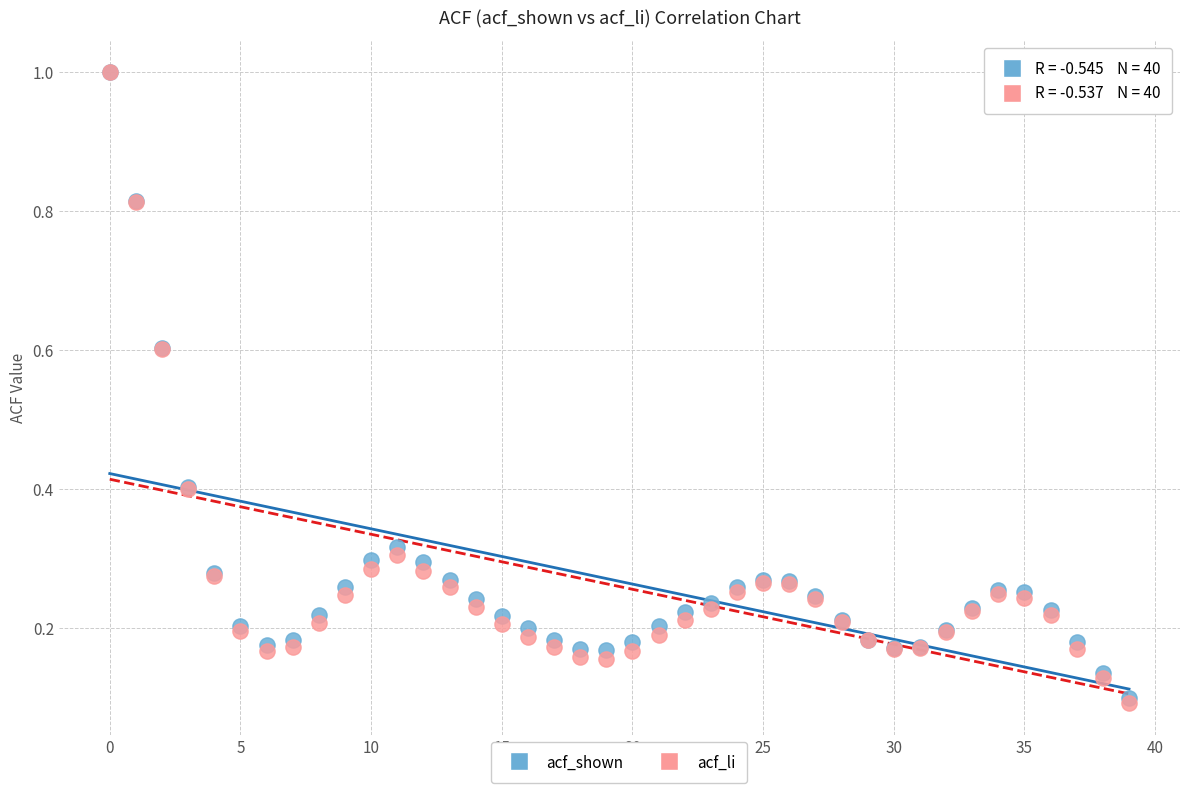

What are all the series names shown in the legend?

acf_shown, acf_li